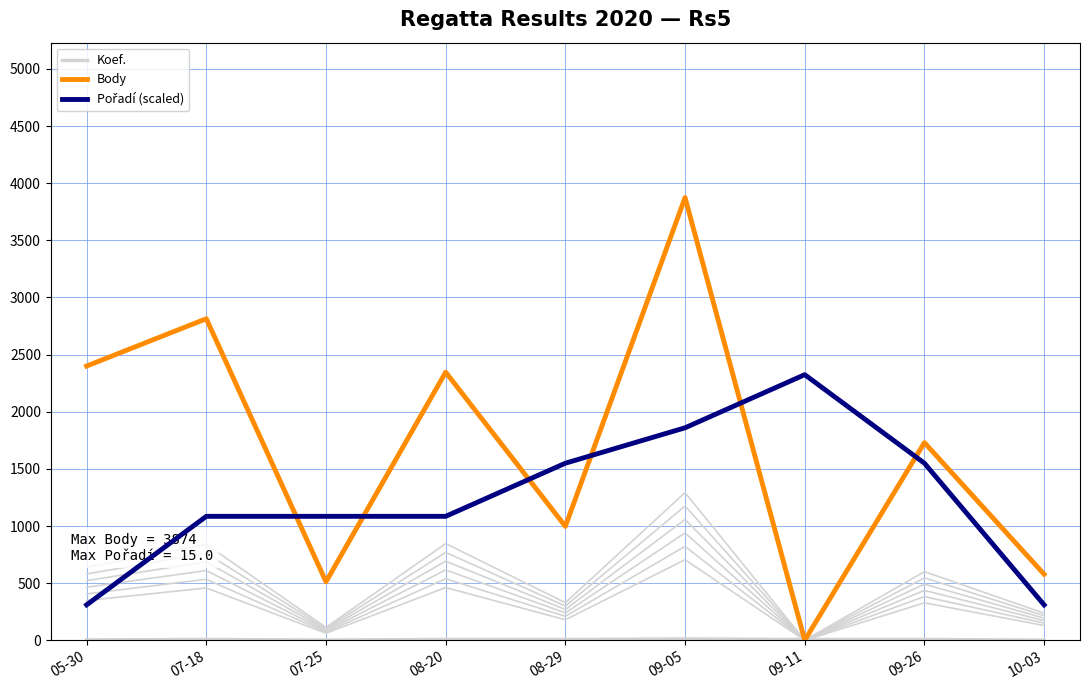

True or false: Koef. has more than 2 points higher than both neighbors.

False